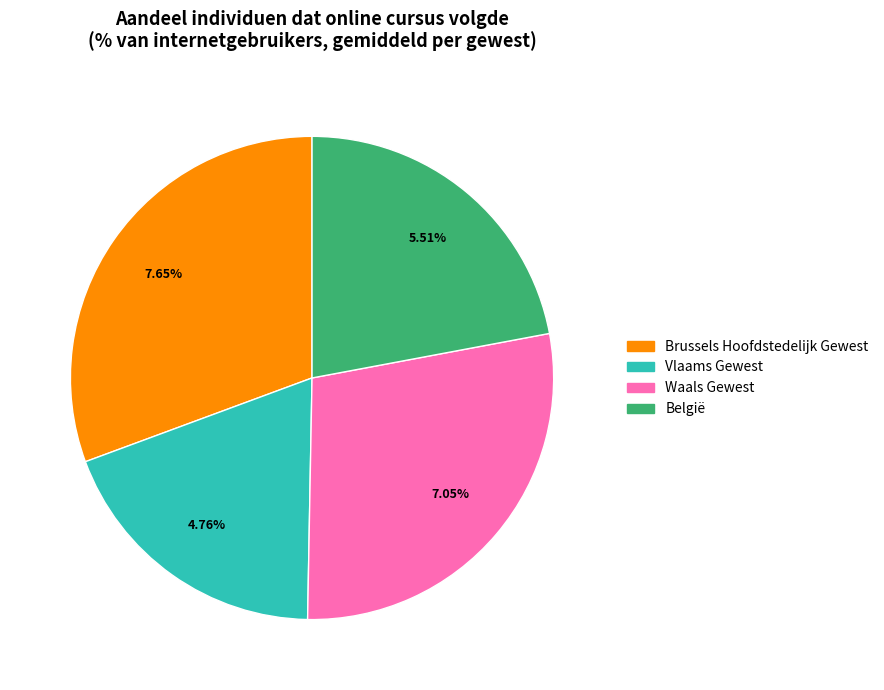

Is it true that 2011 is 5% of the pie?

False